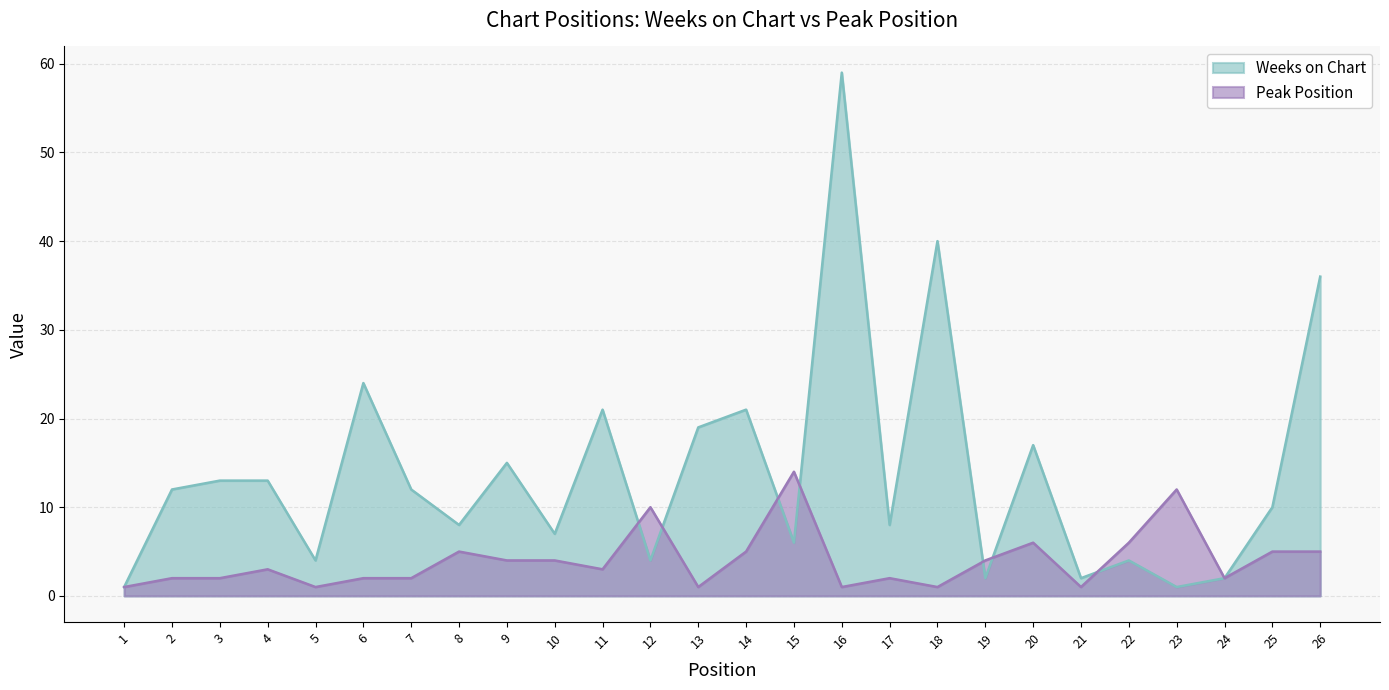

Between which two adjacent categories do Peak Position and Weeks on Chart first intersect?

11 and 12